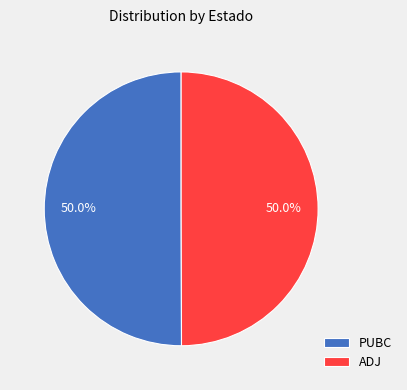

What is the ratio of the value at ADJ to the value at PUBC?

1.0